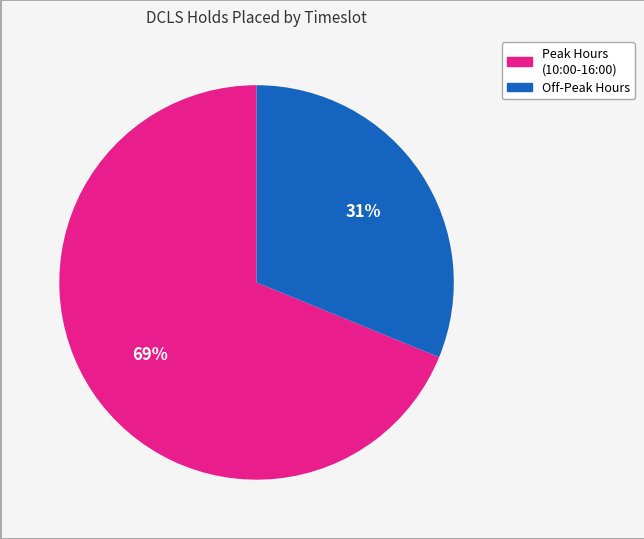

Is there any slice that represents more than half of the pie?

Yes